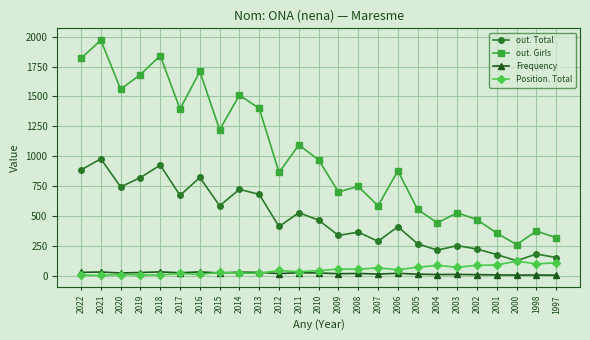

In out. Total, how many points are lower than both neighbors (excluding endpoints)?

8